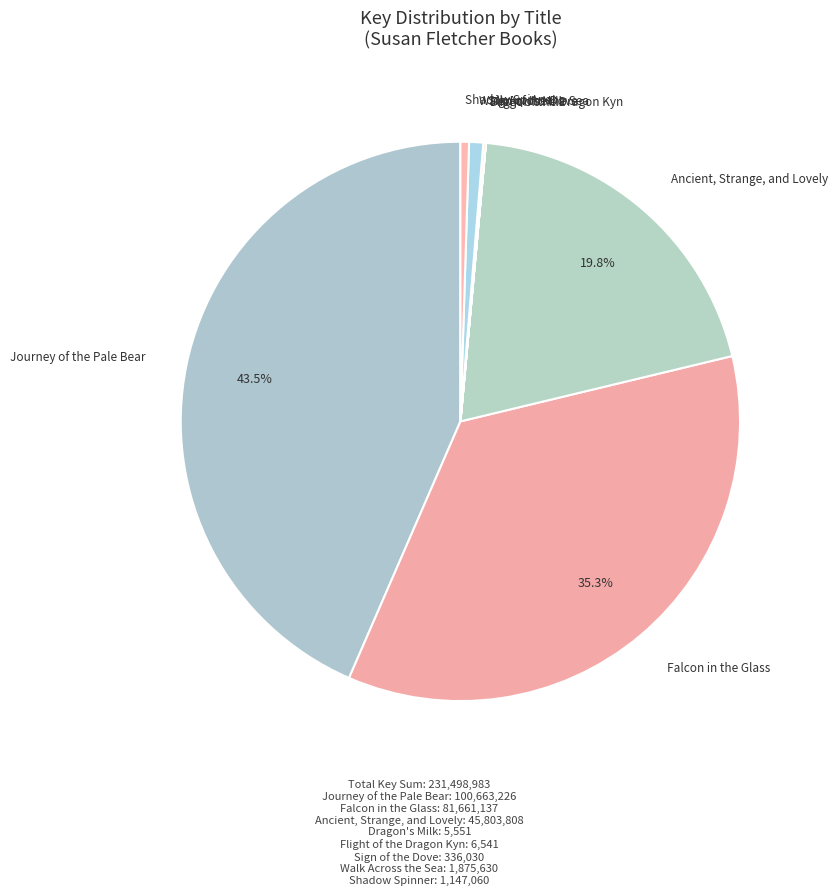

Which slice is the smallest?

Dragon's Milk